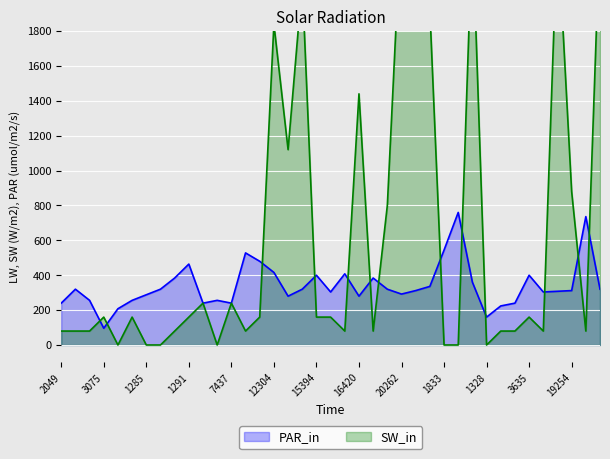

True or false: PAR_in has a value of 280 at 16420.

True